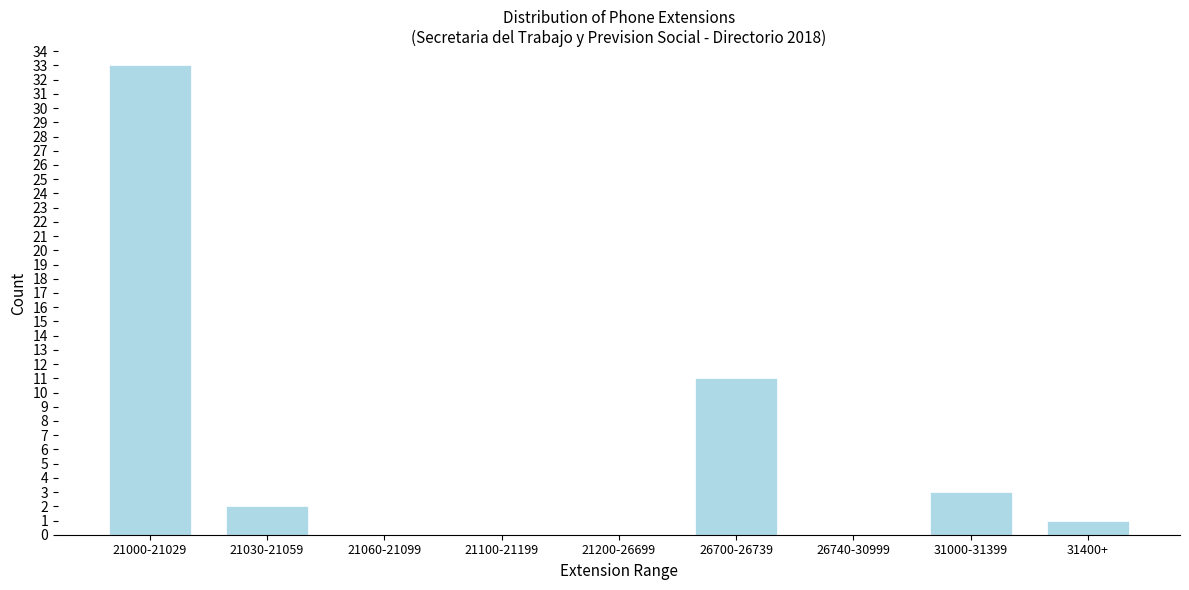

Reading left to right, what are all the values shown in this chart?

21000-21029=33	21030-21059=2	21060-21099=0	21100-21199=0	21200-26699=0	26700-26739=11	26740-30999=0	31000-31399=3	31400+=1